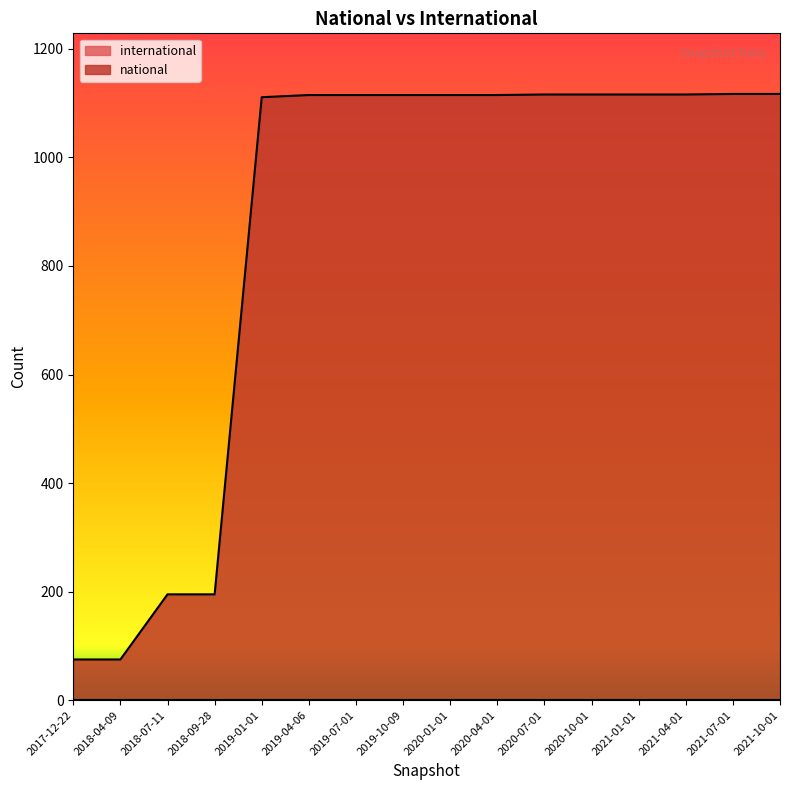

Where is the data nearest to the value 596?

2018-07-11